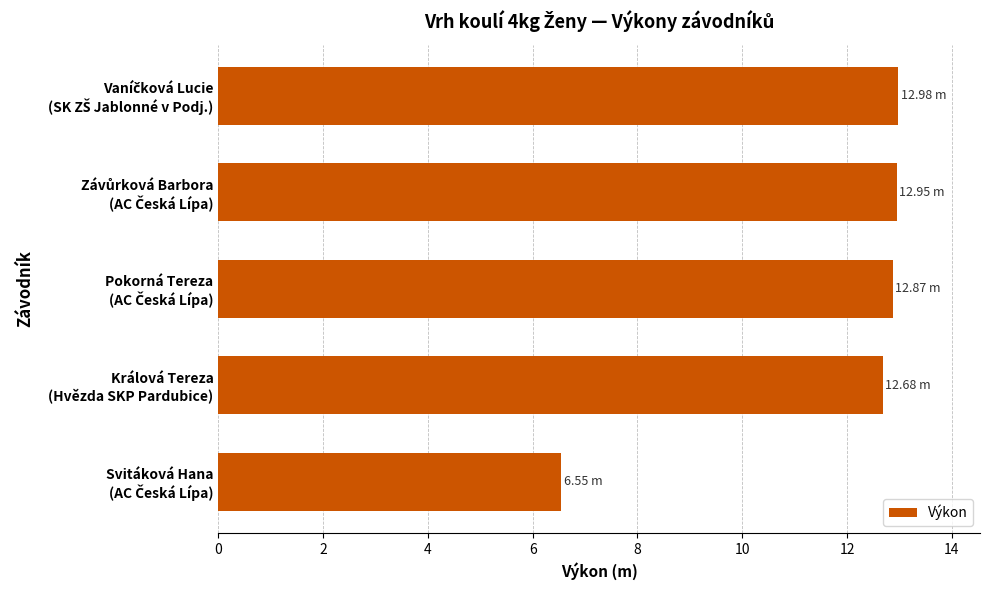

What is the difference between the maximum and minimum values?

6.4